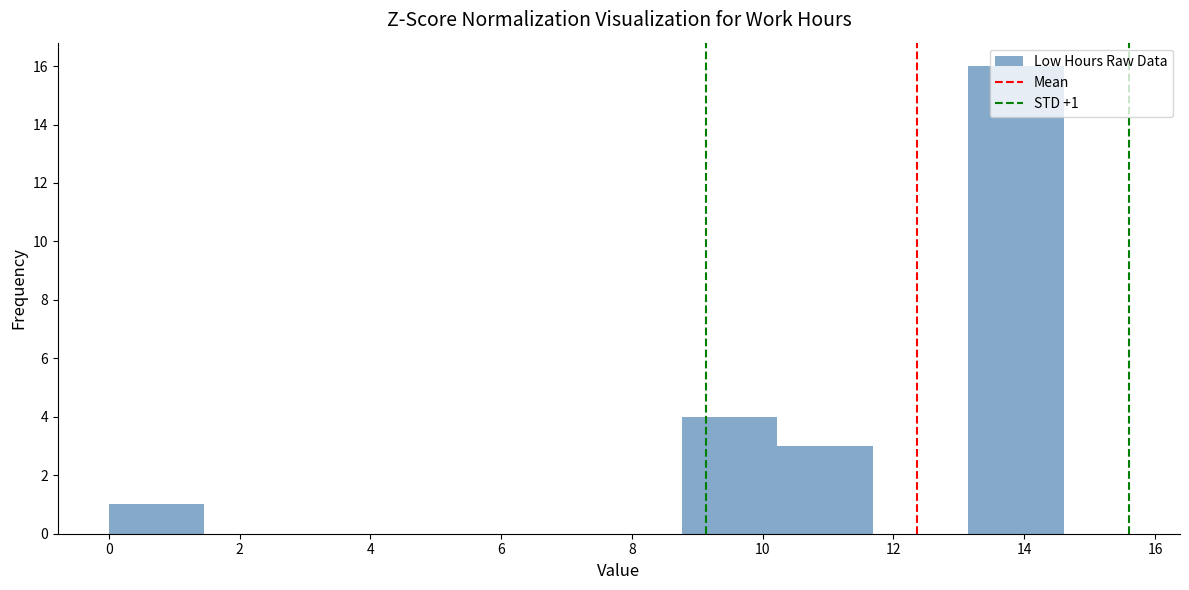

Over which range of the x-axis is the bar tallest?

13.14 to 14.60